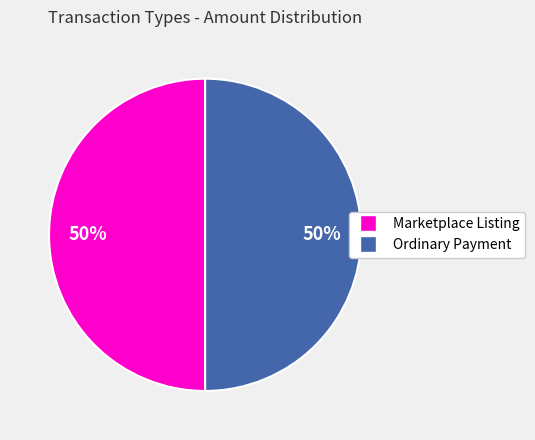

Count the number of slices in the pie.

2